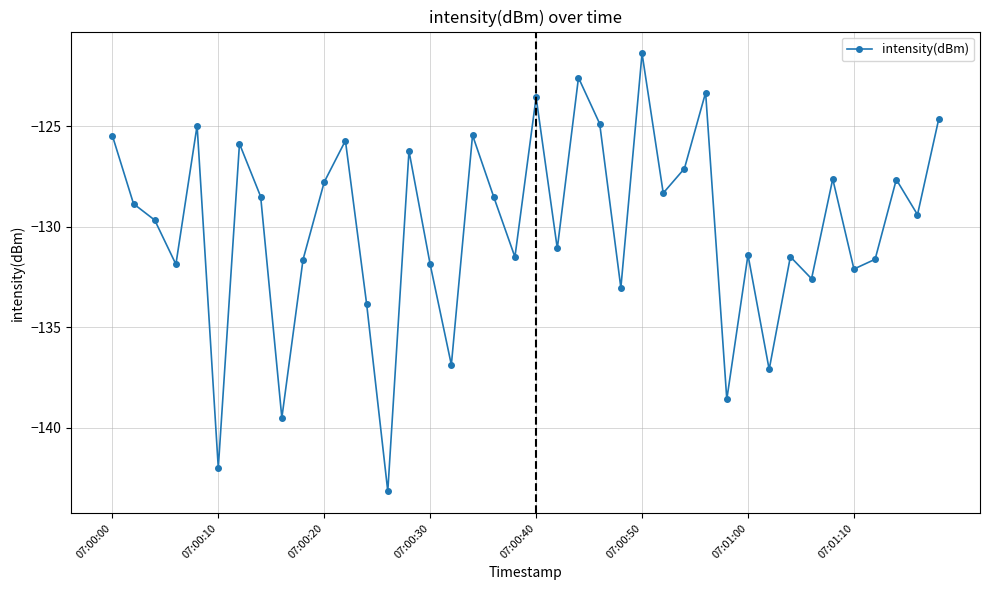

How many points are lower than both their immediate neighbors (excluding endpoints)?

14